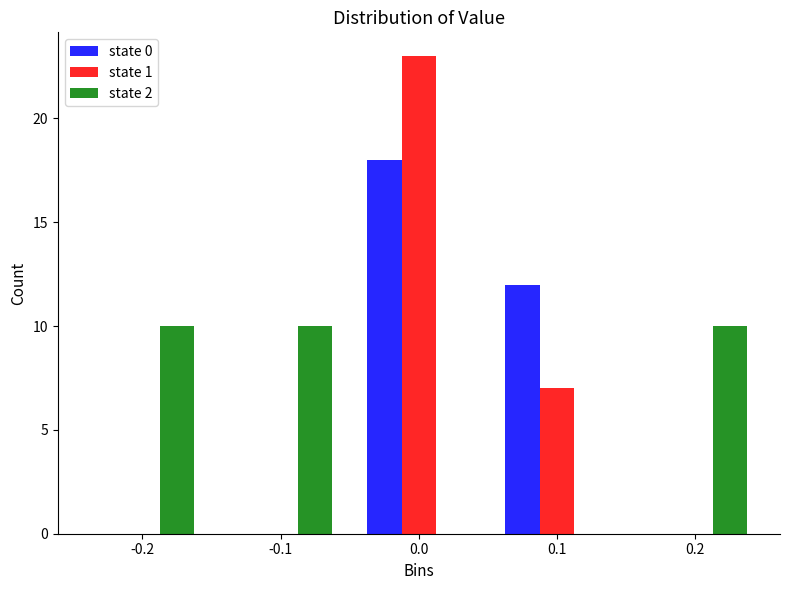

Reading left to right, list all the values displayed in this chart.

state 0: -0.2=0	-0.1=0	0.0=18	0.1=12	0.2=0
state 1: -0.2=0	-0.1=0	0.0=23	0.1=7	0.2=0
state 2: -0.2=10	-0.1=10	0.0=0	0.1=0	0.2=10